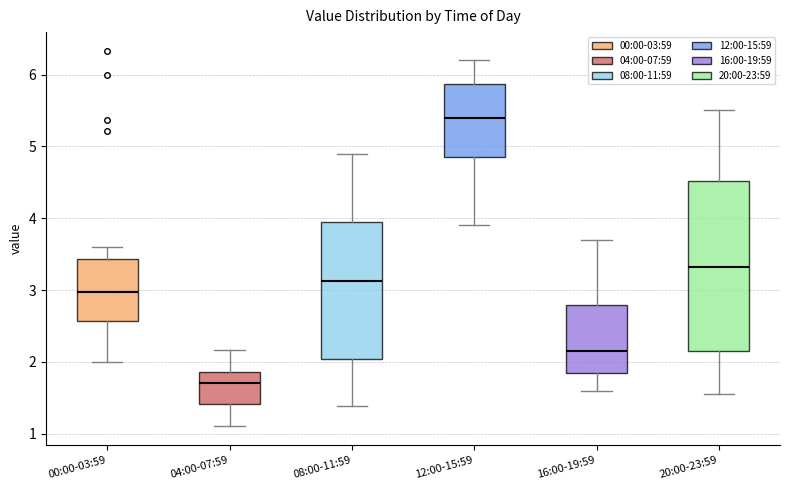

Reading left to right, read every box against the y-axis: the position of its median line, the range the box covers, and the ends of its whiskers. The values are not printed on the chart, so give them approximately, as read against the axis.

00:00-03:59: median 3.0, box 2.6 to 3.4, whiskers 2.0 to 3.6
04:00-07:59: median 1.7, box 1.4 to 1.9, whiskers 1.1 to 2.2
08:00-11:59: median 3.1, box 2.0 to 4.0, whiskers 1.4 to 4.9
12:00-15:59: median 5.4, box 4.9 to 5.9, whiskers 3.9 to 6.2
16:00-19:59: median 2.2, box 1.8 to 2.8, whiskers 1.6 to 3.7
20:00-23:59: median 3.3, box 2.2 to 4.5, whiskers 1.6 to 5.5